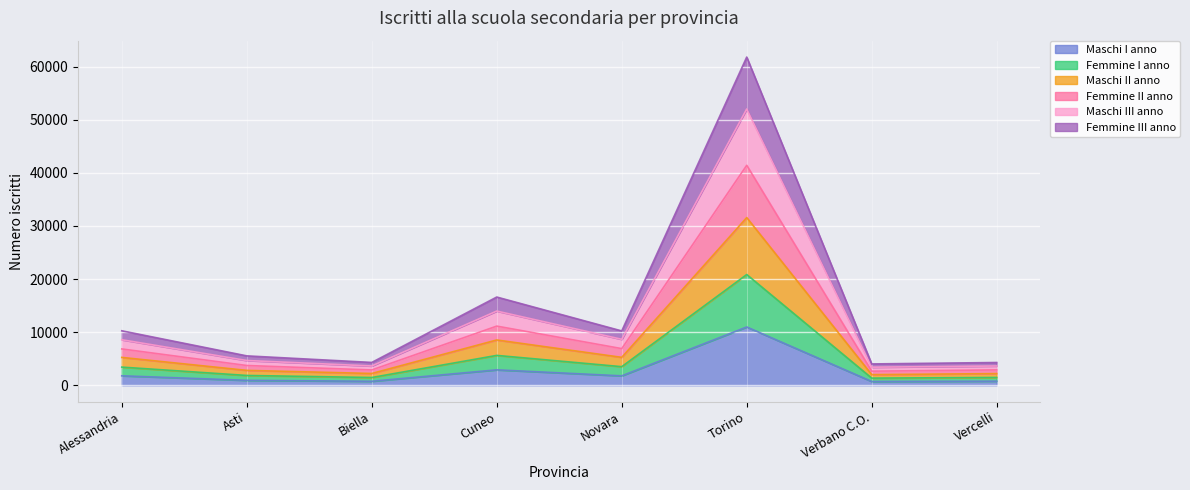

What is the label of the 5th point from the left?

Novara